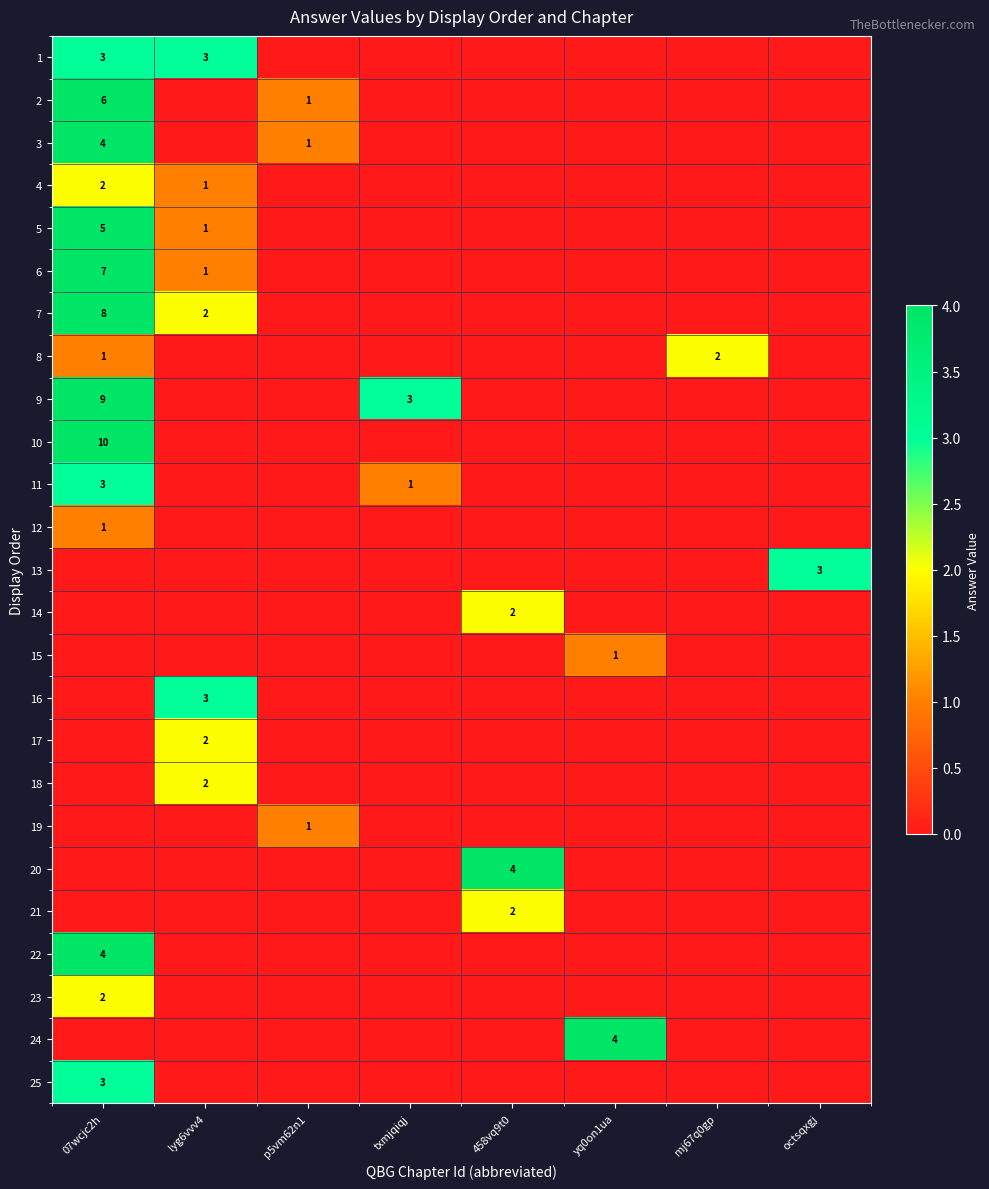

The value of 14 at 458vq9t0 is 2. True or false?

True